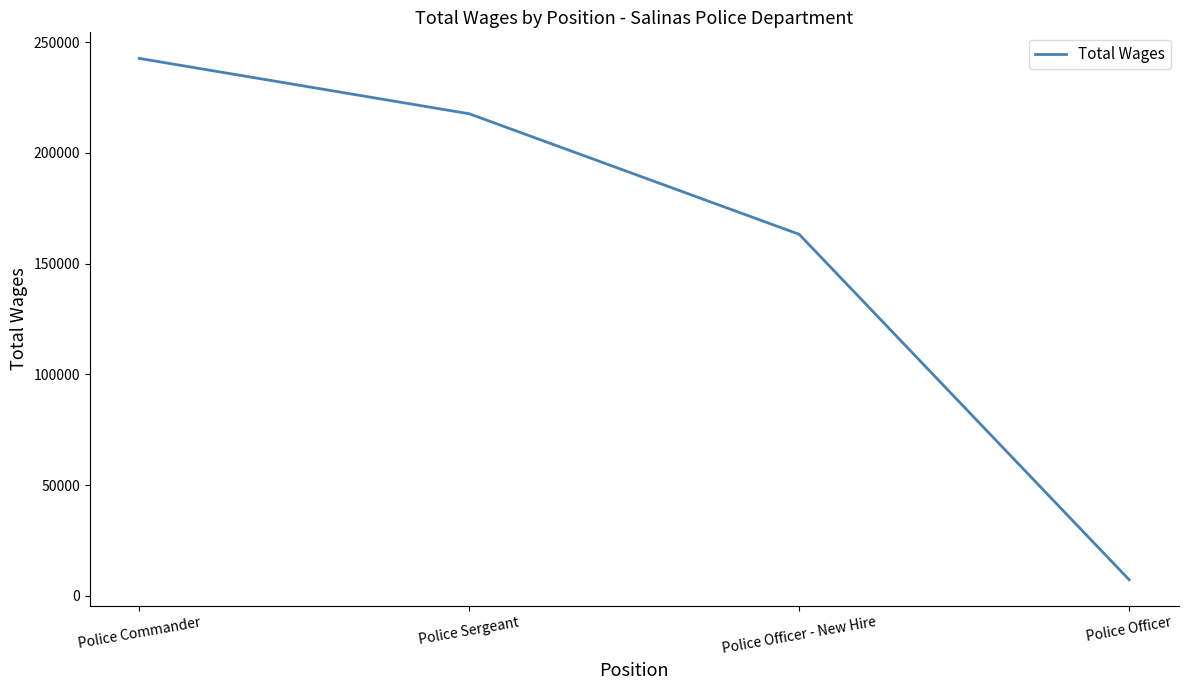

Where is the data nearest to the value 124927?

Police Officer - New Hire